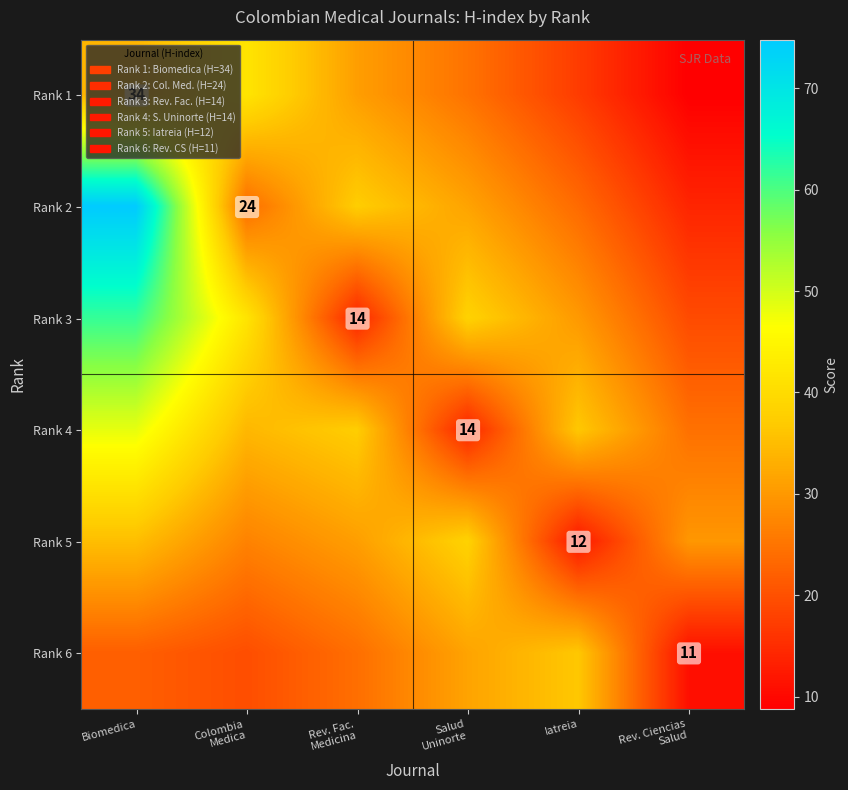

What is the greatest value displayed?

74.8